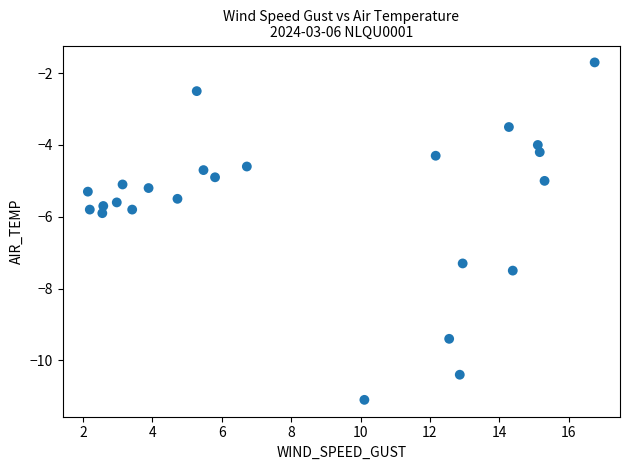

What is the range of Y values (max minus min)?

9.4